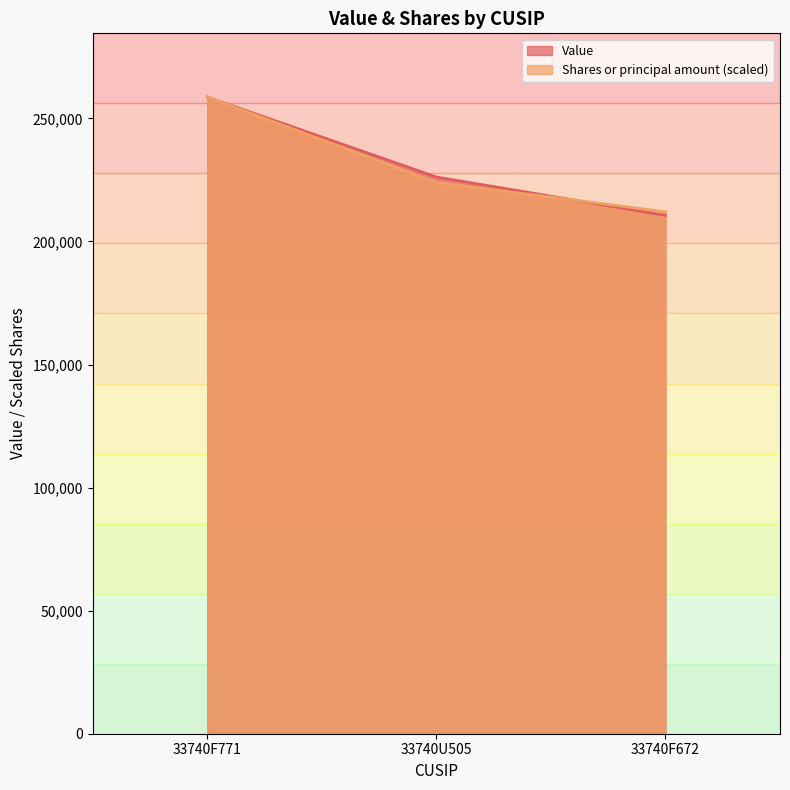

The value of Value at 33740F771 is 94960.1. True or false?

False